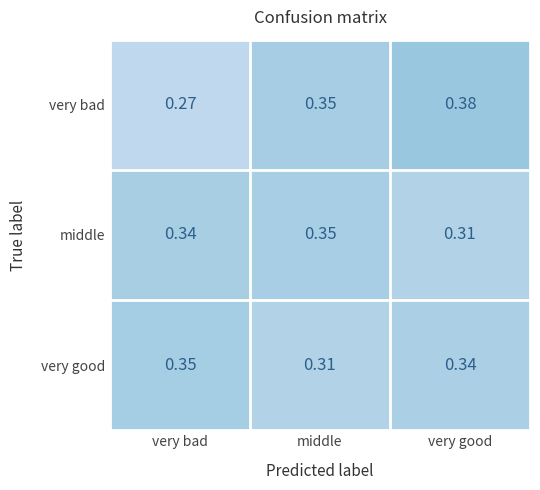

Rank the categories by very bad value from lowest to highest.

very bad, middle, very good